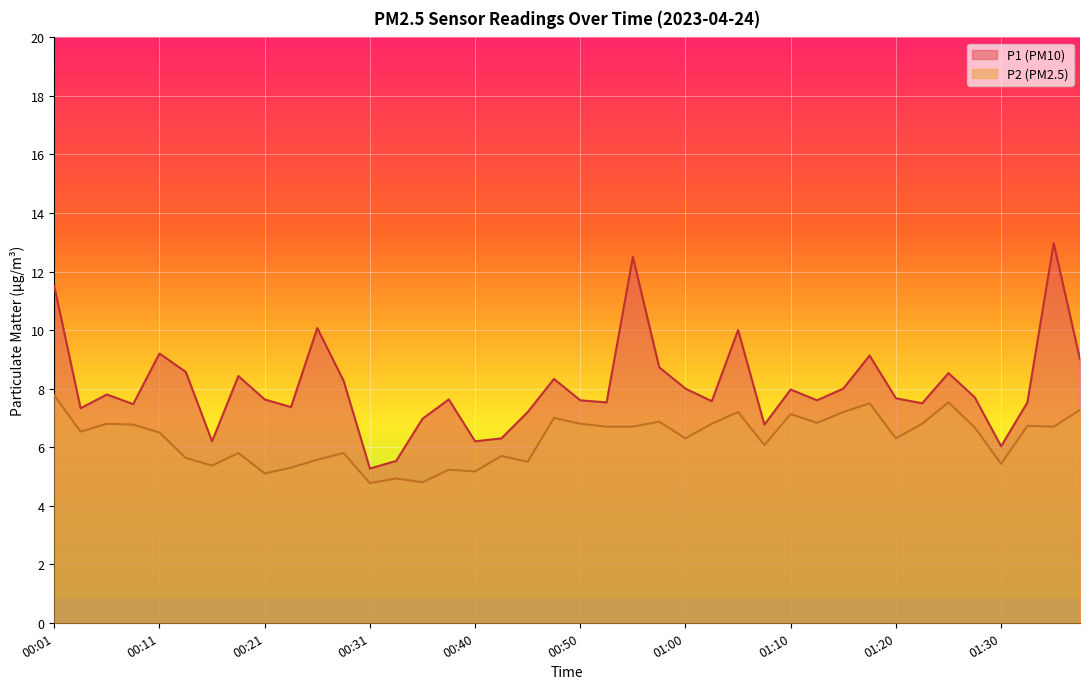

How many data points in P1 are less than 7?

8